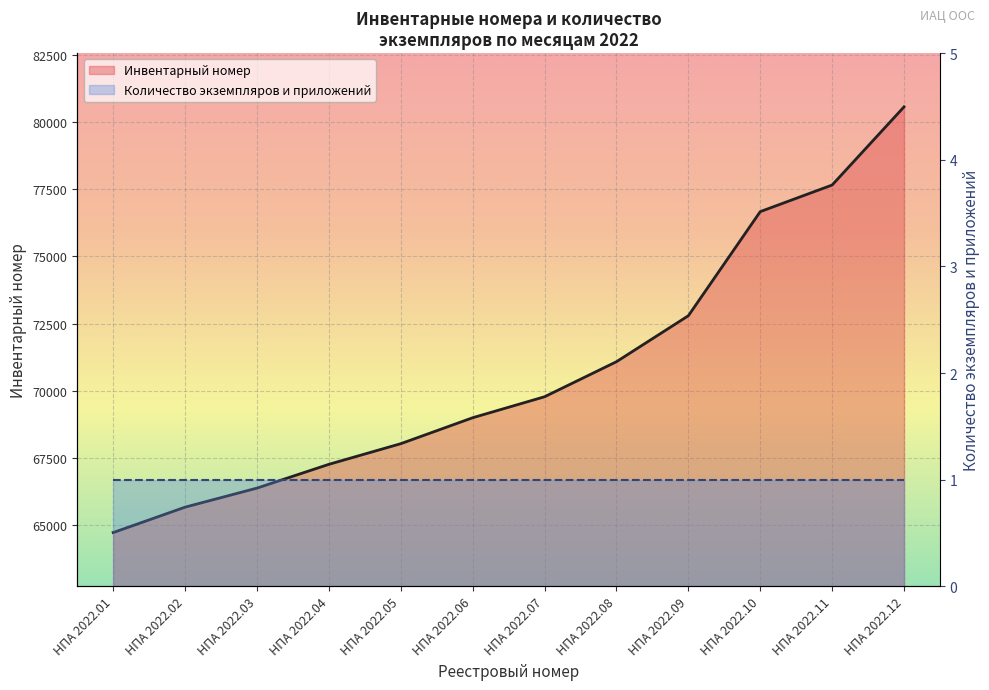

True or false: there are more than 2 points higher than both neighbors.

False